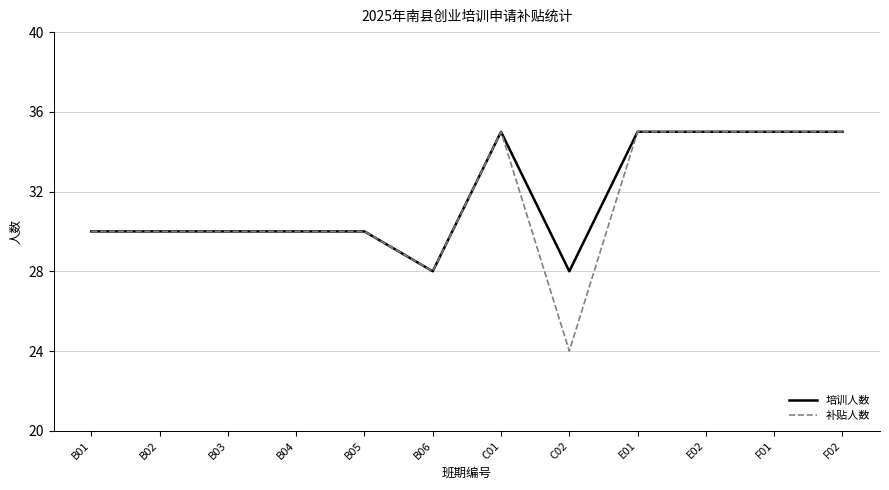

At how many categories does at least one series exceed 26?

12